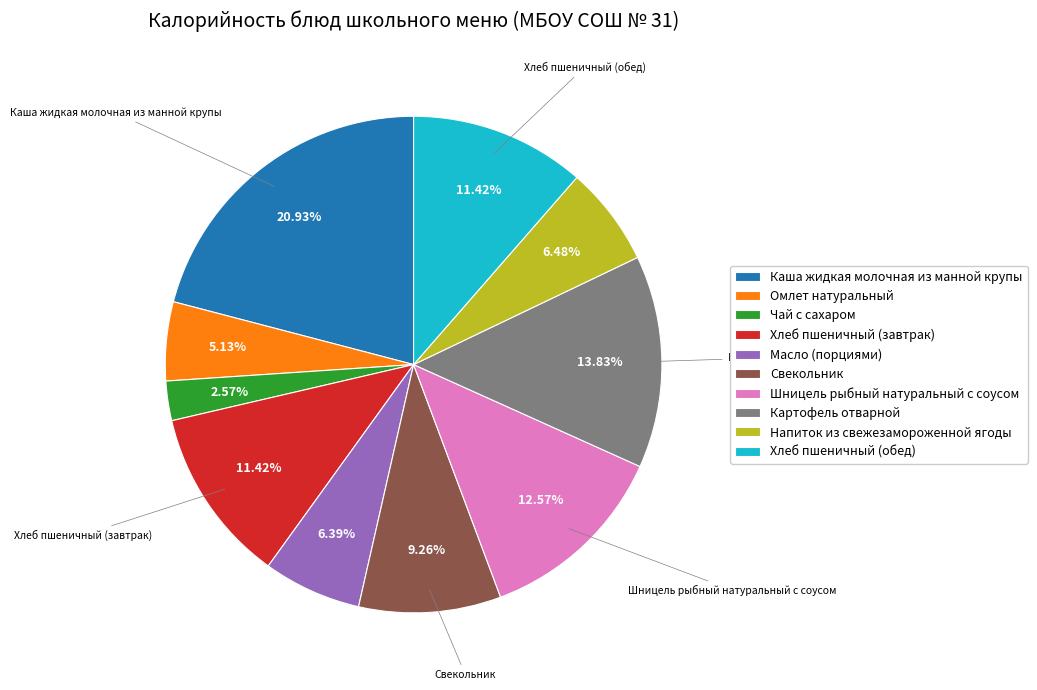

Which slice is the largest?

Каша жидкая молочная из манной крупы